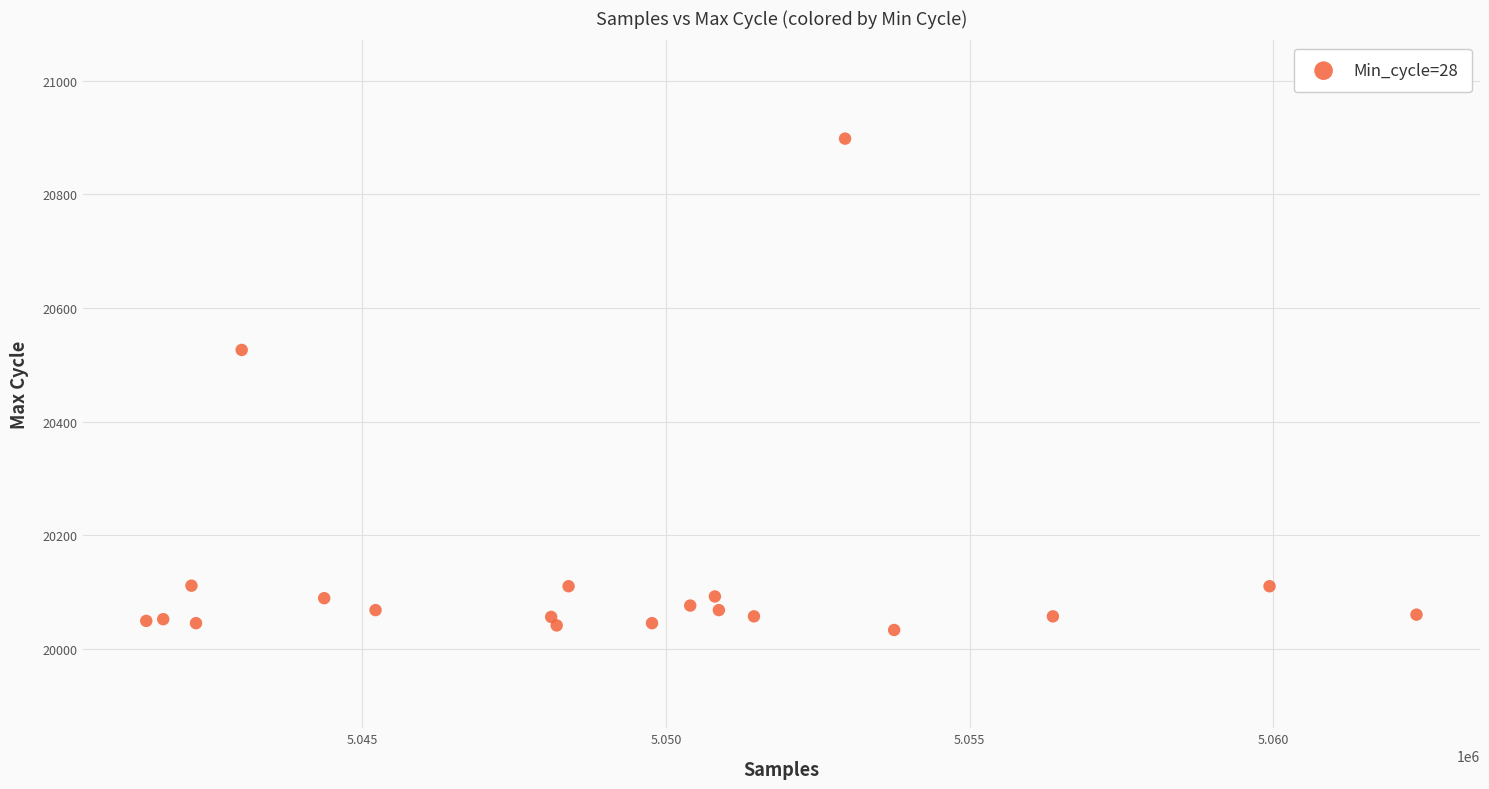

What Y value in the scatter plot is closest to 20465?

20526